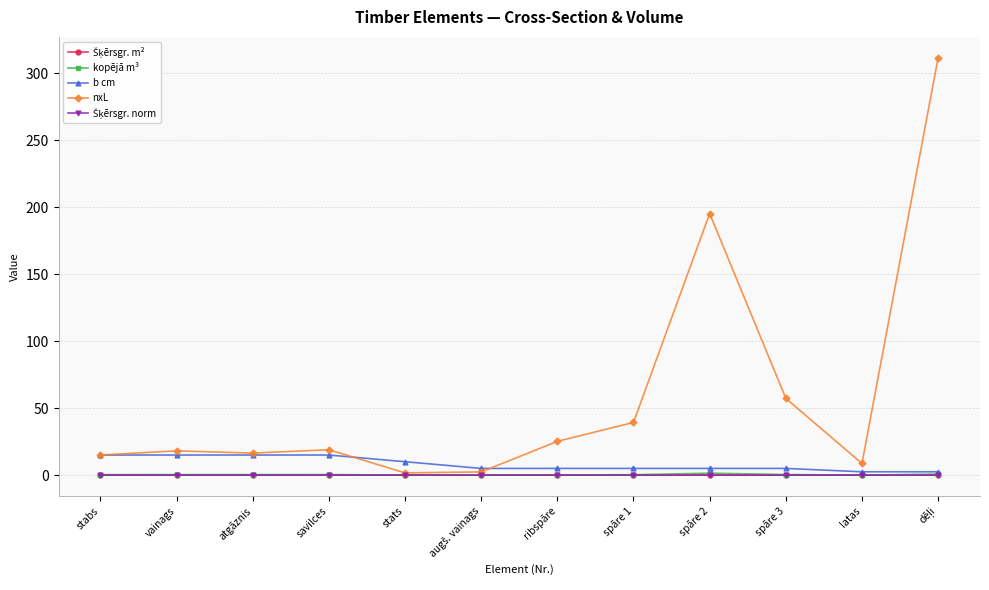

List the series in order of their peak value, lowest first.

Šķērsgr. m², Šķērsgr. norm, kopējā m³, b cm, nxL